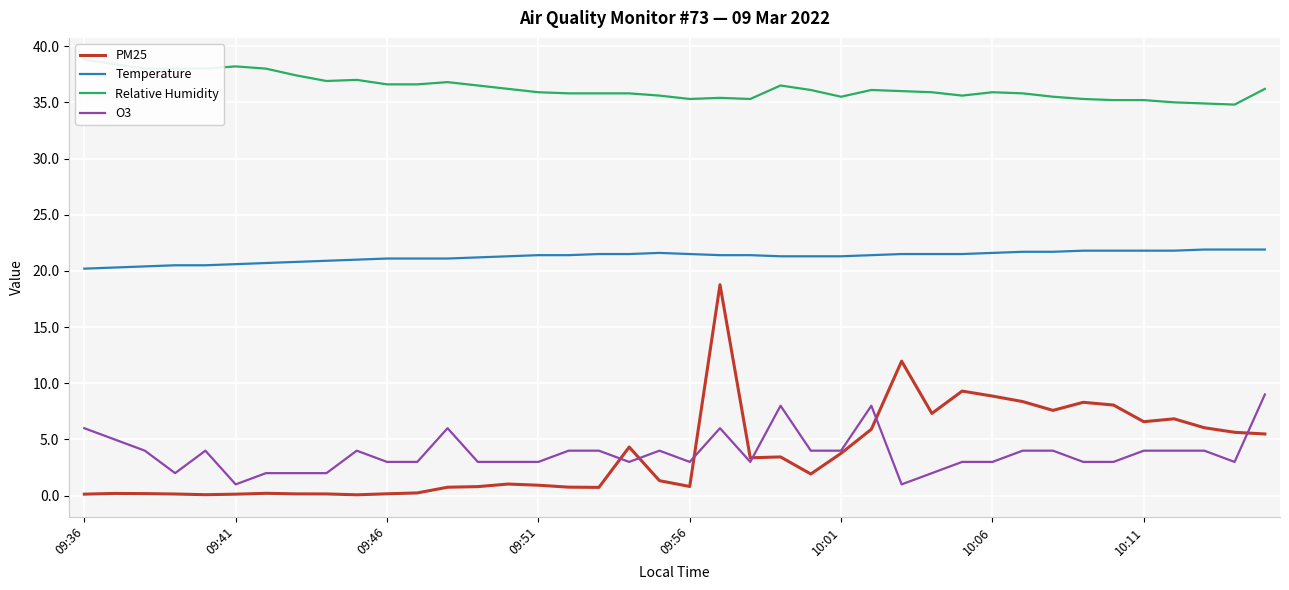

How many lines are shown in the chart?

4